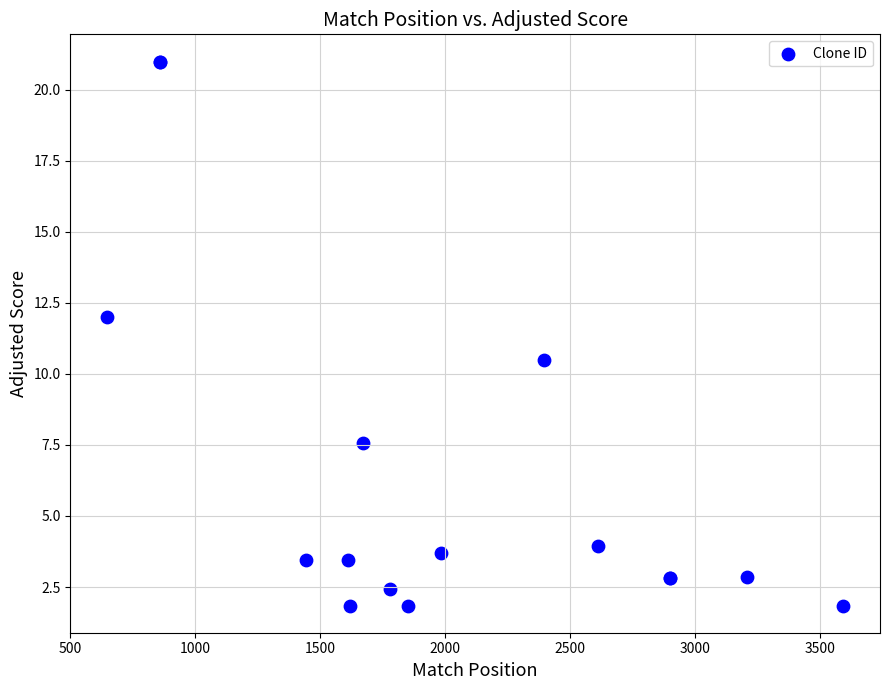

What Y value in the scatter plot is closest to 11?

10.5